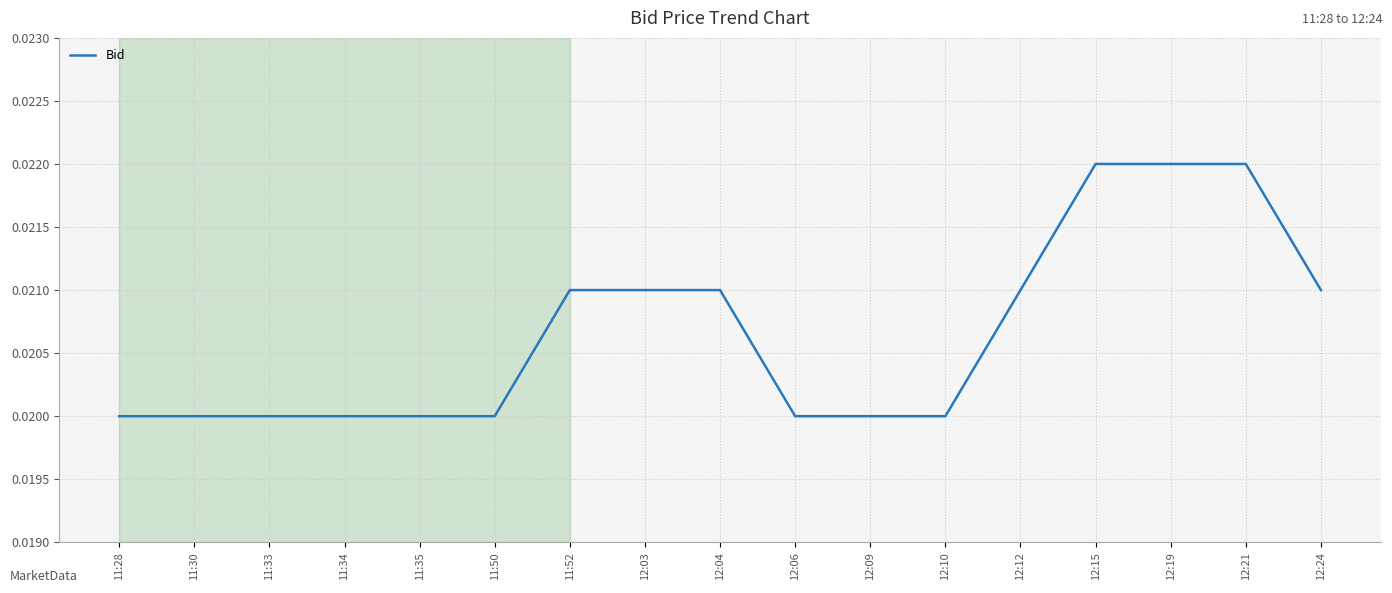

Count the values in the range 0 to 1.

17